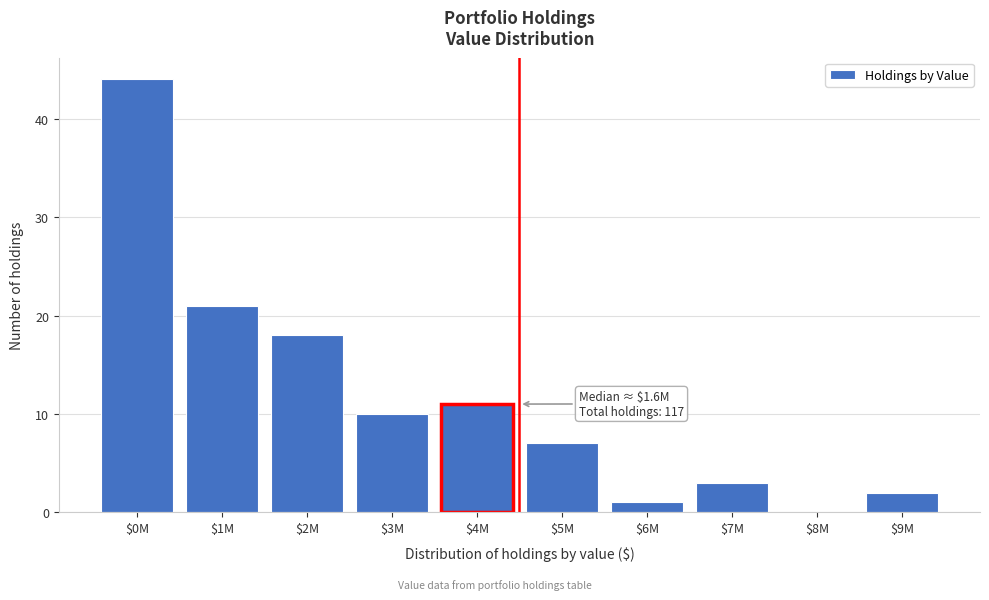

At which category does the chart reach its peak across all series?

$0M